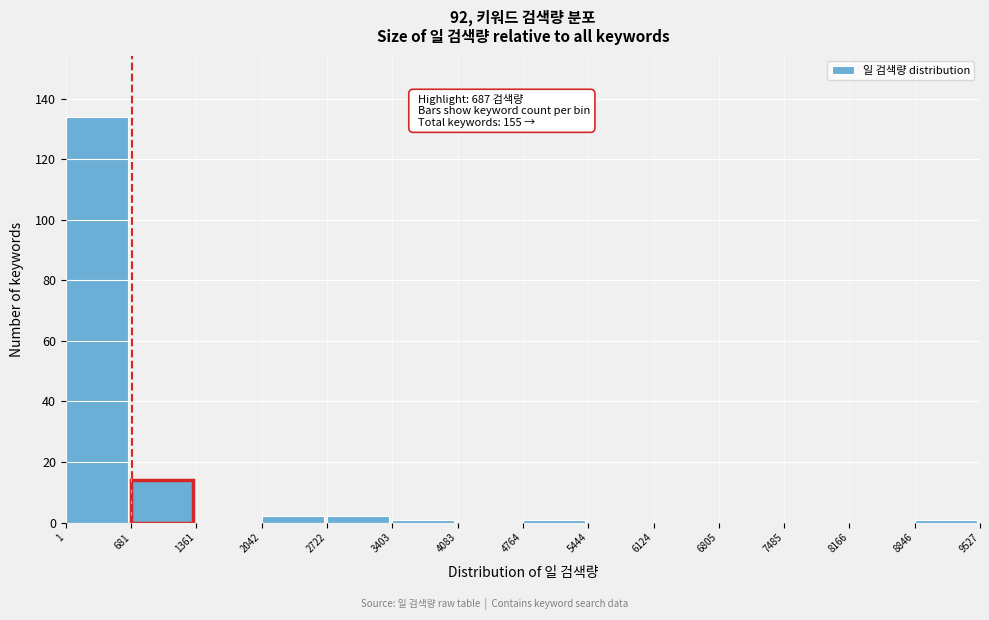

Which range on the x-axis has the tallest bar?

1 to 681